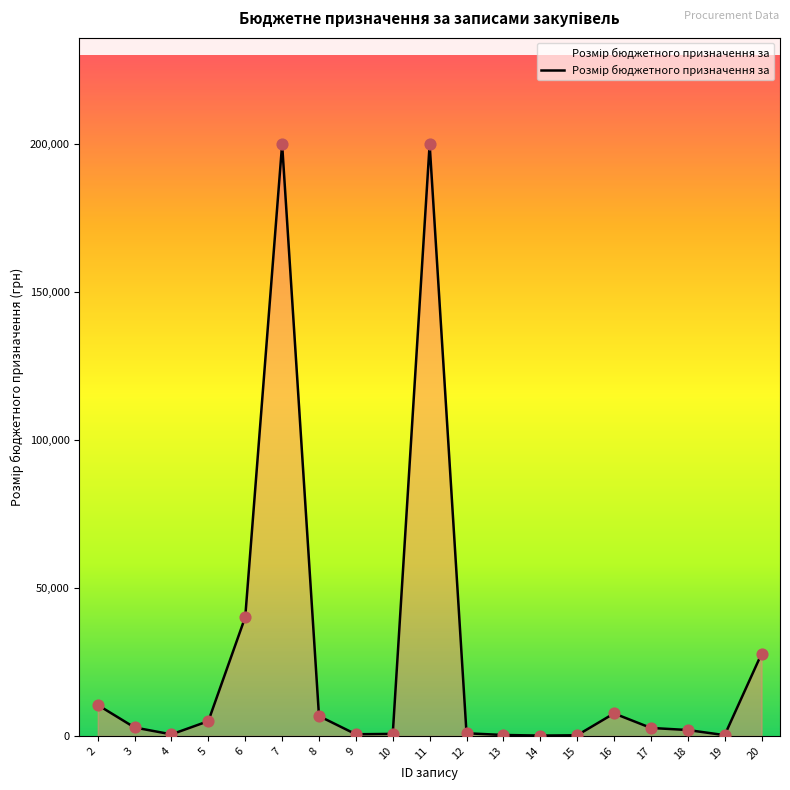

What is the change in value from 7 to 13?

-199670.0